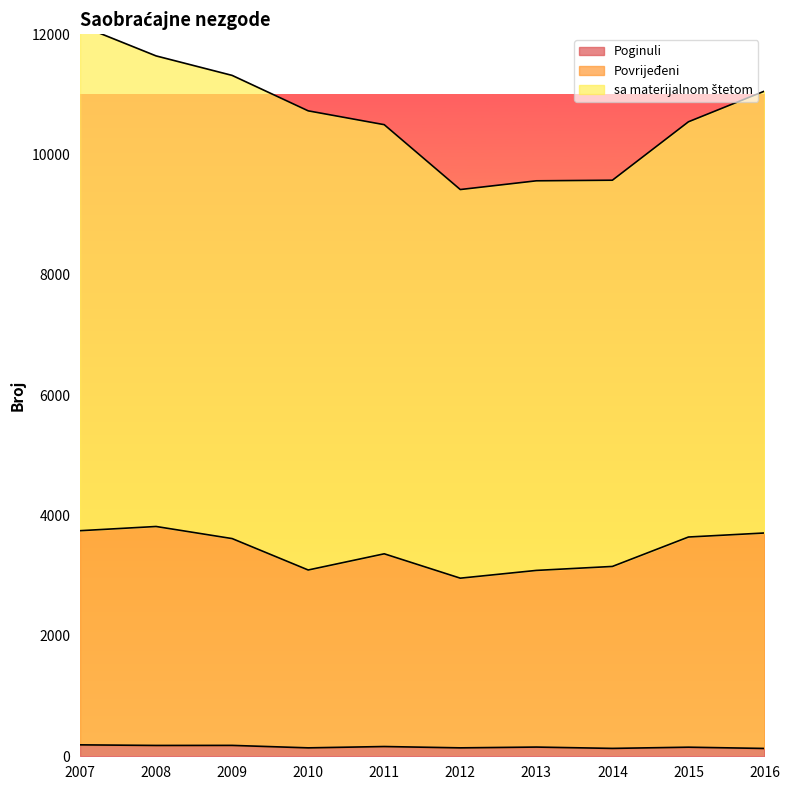

What is the approximate value of Poginuli at 2013?

153